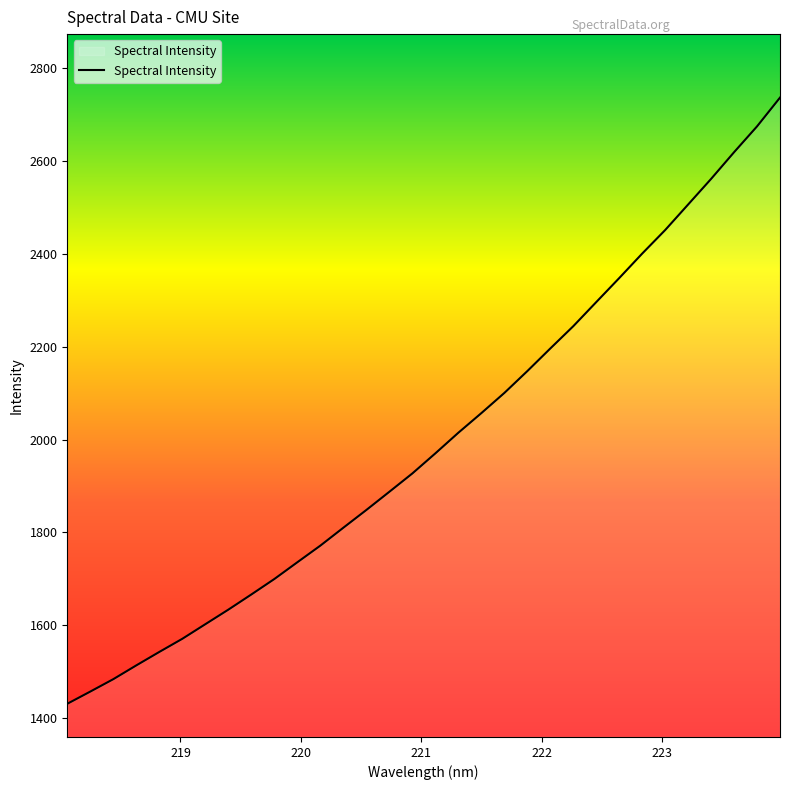

What is the maximum value shown in the chart?

2737.1